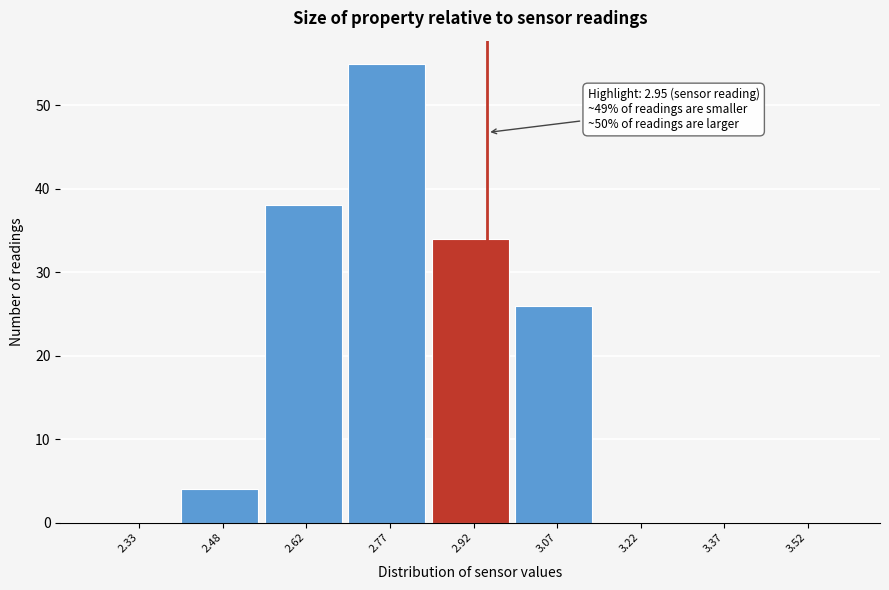

Which range on the x-axis has the tallest bar?

2.70 to 2.85